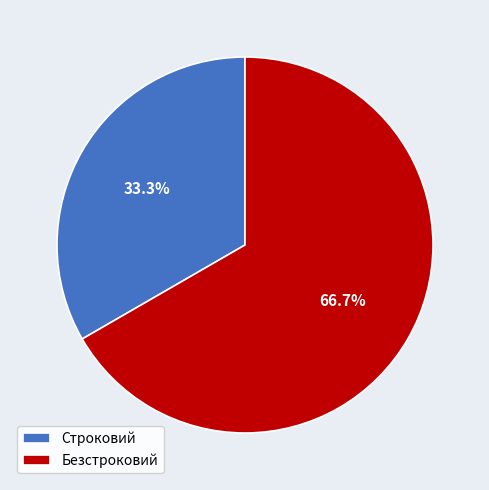

What is the total percentage of Безстроковий and Строковий?

100.0%